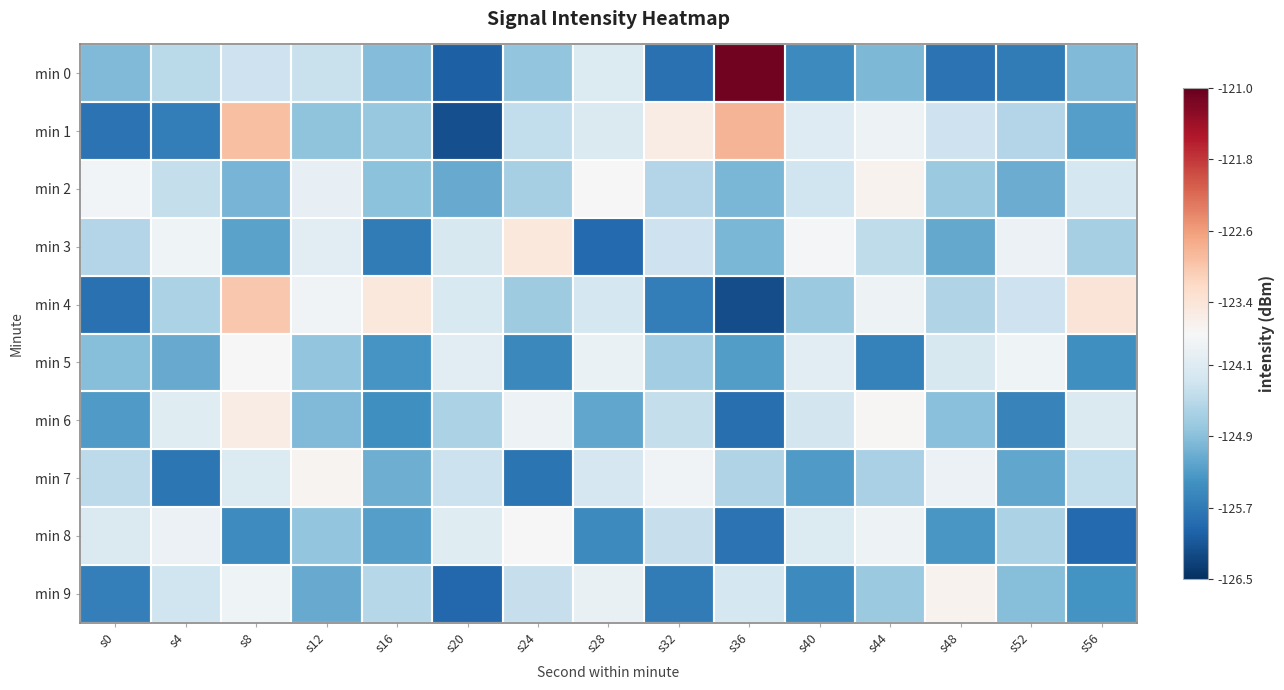

Reading right to left, extract all data points from this chart.

min 0: s56=-125.0	s52=-125.7	s48=-125.8	s44=-125.0	s40=-125.5	s36=-121.1	s32=-125.8	s28=-124.1	s24=-124.8	s20=-126.0	s16=-124.9	s12=-124.4	s8=-124.3	s4=-124.5	s0=-125.0
min 1: s56=-125.3	s52=-124.6	s48=-124.3	s44=-123.9	s40=-124.1	s36=-122.8	s32=-123.5	s28=-124.2	s24=-124.4	s20=-126.2	s16=-124.8	s12=-124.8	s8=-122.9	s4=-125.7	s0=-125.8
min 2: s56=-124.2	s52=-125.1	s48=-124.8	s44=-123.7	s40=-124.3	s36=-125.0	s32=-124.5	s28=-123.8	s24=-124.7	s20=-125.1	s16=-124.9	s12=-124.0	s8=-125.0	s4=-124.4	s0=-123.8
min 3: s56=-124.7	s52=-123.9	s48=-125.2	s44=-124.4	s40=-123.8	s36=-125.0	s32=-124.3	s28=-125.9	s24=-123.5	s20=-124.2	s16=-125.7	s12=-124.0	s8=-125.2	s4=-123.9	s0=-124.5
min 4: s56=-123.4	s52=-124.3	s48=-124.6	s44=-123.9	s40=-124.8	s36=-126.2	s32=-125.7	s28=-124.2	s24=-124.7	s20=-124.2	s16=-123.5	s12=-123.8	s8=-123.0	s4=-124.6	s0=-125.8
min 5: s56=-125.4	s52=-123.9	s48=-124.2	s44=-125.6	s40=-124.0	s36=-125.3	s32=-124.7	s28=-123.9	s24=-125.5	s20=-124.1	s16=-125.4	s12=-124.8	s8=-123.8	s4=-125.1	s0=-124.9
min 6: s56=-124.2	s52=-125.6	s48=-124.9	s44=-123.7	s40=-124.3	s36=-125.8	s32=-124.4	s28=-125.2	s24=-123.9	s20=-124.6	s16=-125.4	s12=-125.0	s8=-123.5	s4=-124.1	s0=-125.3
min 7: s56=-124.4	s52=-125.2	s48=-123.9	s44=-124.6	s40=-125.3	s36=-124.6	s32=-123.8	s28=-124.2	s24=-125.8	s20=-124.3	s16=-125.1	s12=-123.7	s8=-124.1	s4=-125.7	s0=-124.5
min 8: s56=-125.9	s52=-124.6	s48=-125.3	s44=-123.9	s40=-124.1	s36=-125.8	s32=-124.4	s28=-125.5	s24=-123.8	s20=-124.1	s16=-125.3	s12=-124.8	s8=-125.5	s4=-123.9	s0=-124.2
min 9: s56=-125.4	s52=-124.9	s48=-123.7	s44=-124.8	s40=-125.5	s36=-124.2	s32=-125.7	s28=-124.0	s24=-124.4	s20=-125.9	s16=-124.5	s12=-125.1	s8=-123.9	s4=-124.3	s0=-125.6